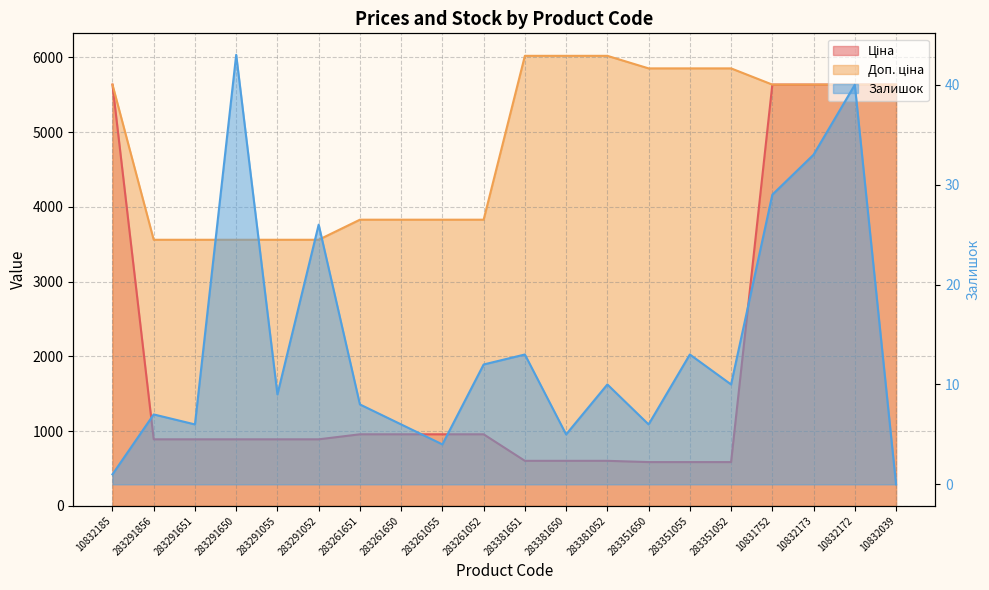

What position from the right is 283291650?

17